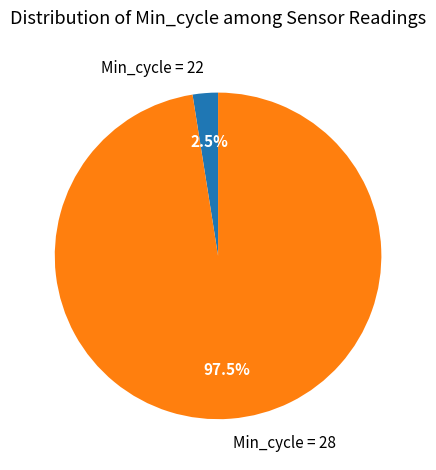

Rank the categories by value from highest to lowest.

Min_cycle = 28, Min_cycle = 22